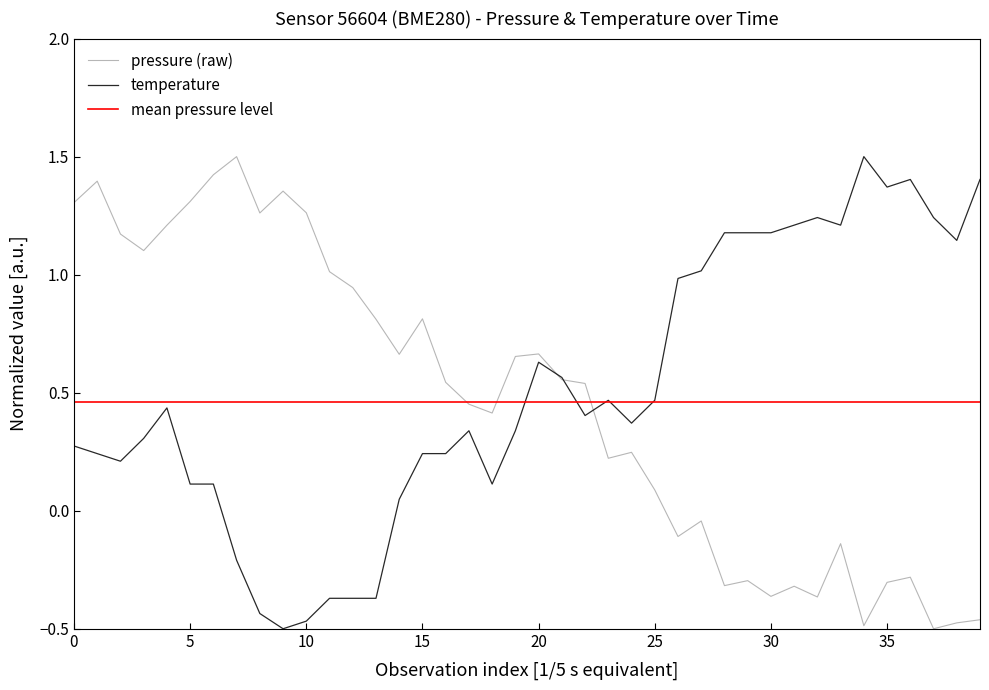

List the series in order of their overall mean, highest first.

temperature, pressure